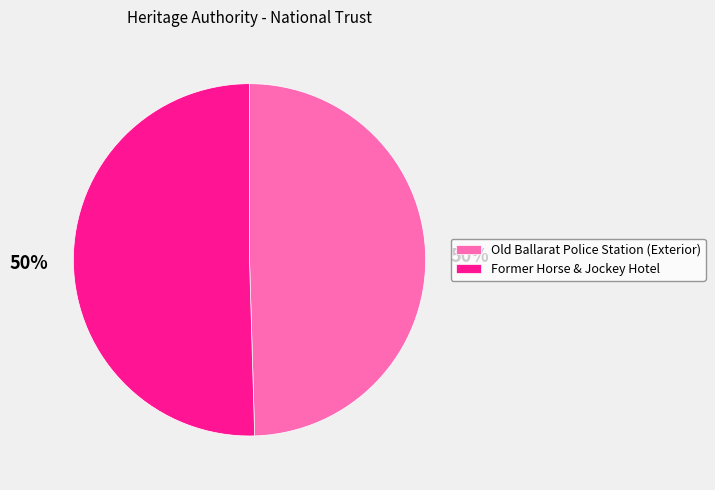

Is it true that Old Ballarat Police Station (Exterior) is 59% of the pie?

False